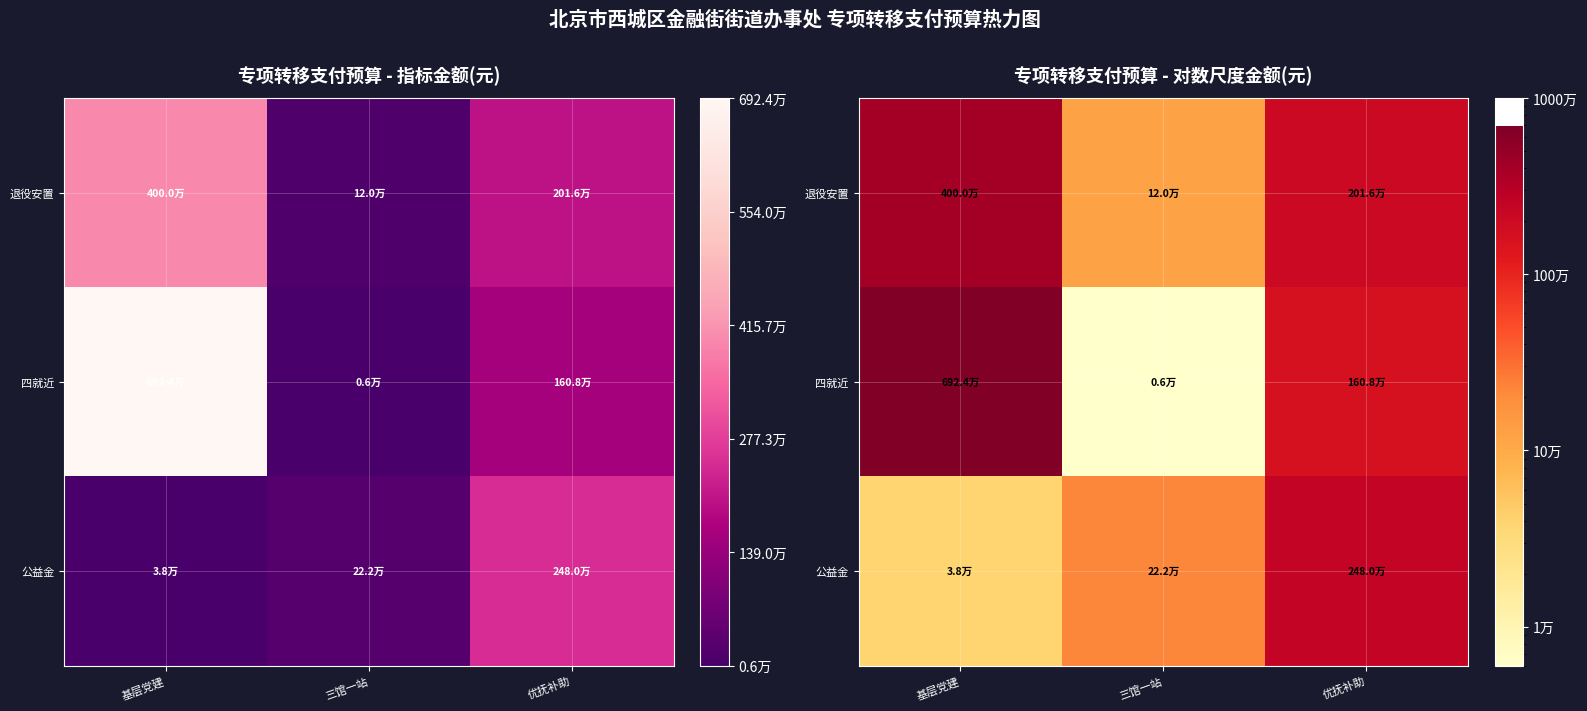

Which series has the largest total across all categories?

四就近